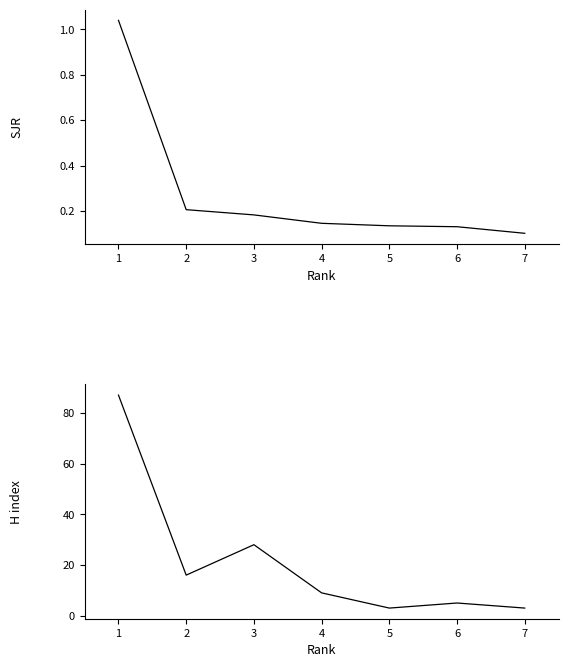

What are all the series names shown in the legend?

SJR, H index